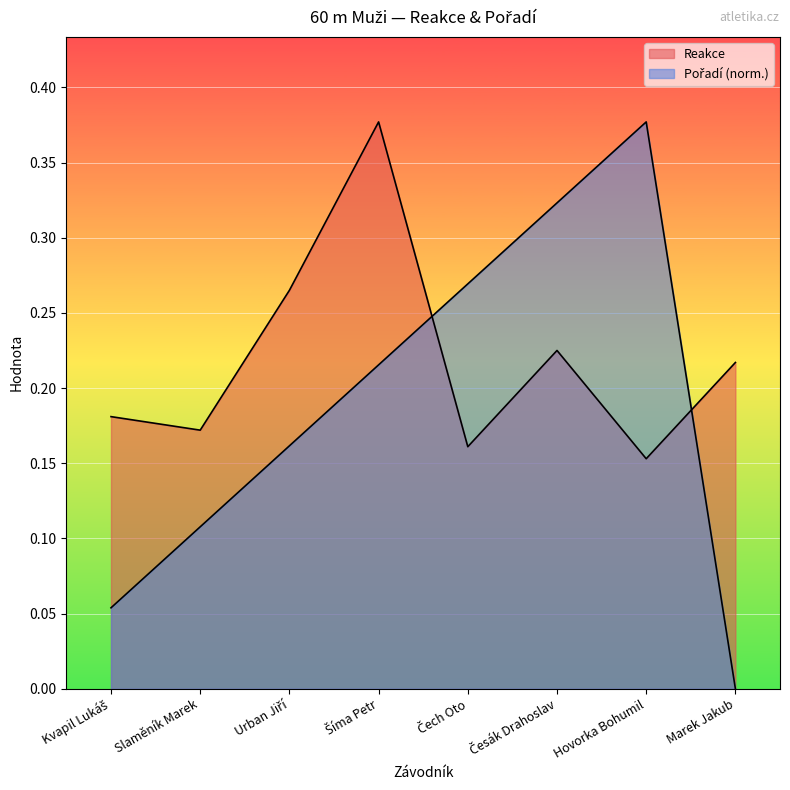

What is the total value across all series at Česák Drahoslav?

0.5